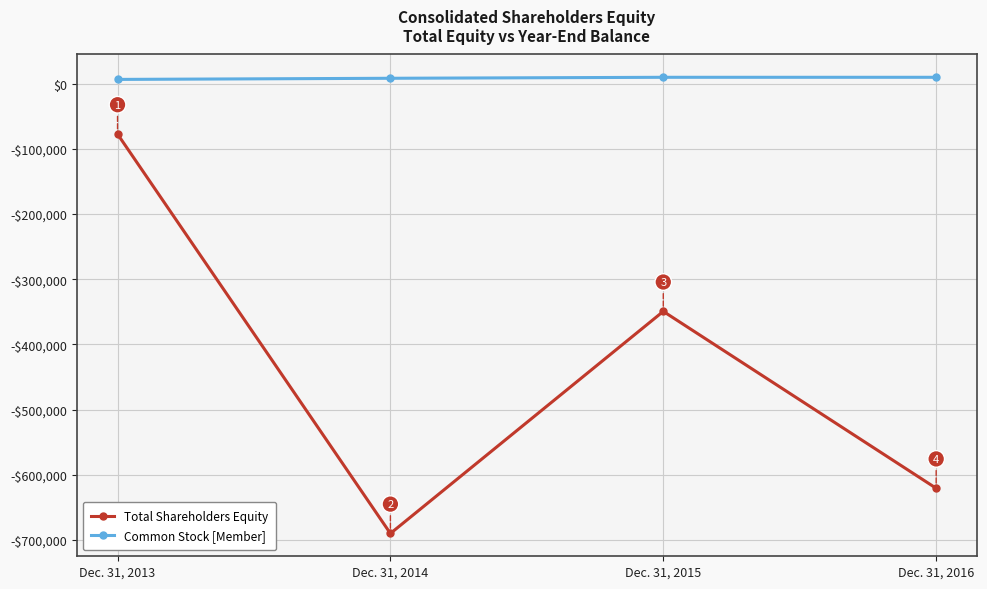

What is the minimum value shown in the chart?

-689843